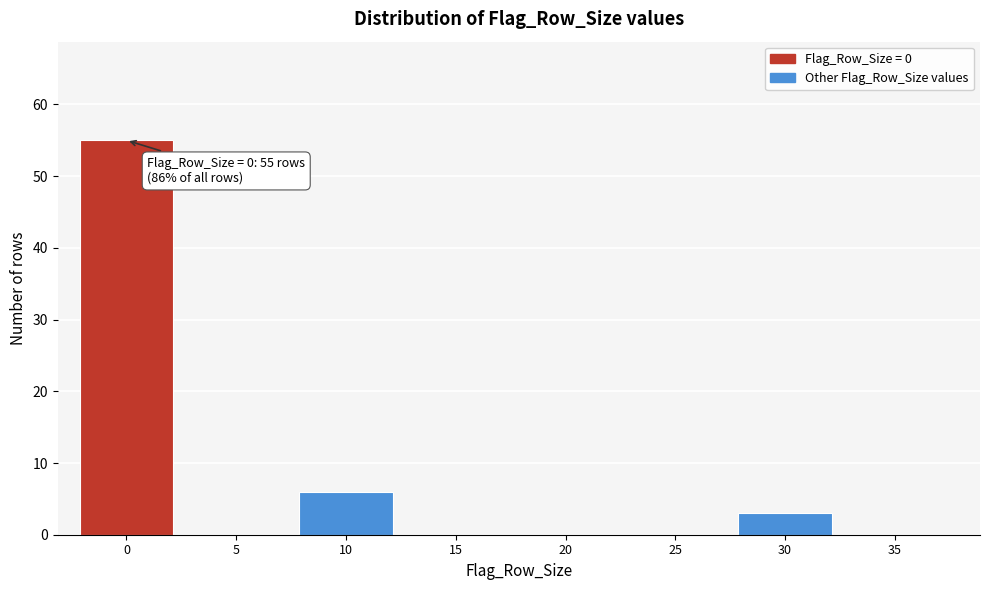

Reading left to right, list all the values displayed in this chart.

0=55	5=0	10=6	15=0	20=0	25=0	30=3	35=0